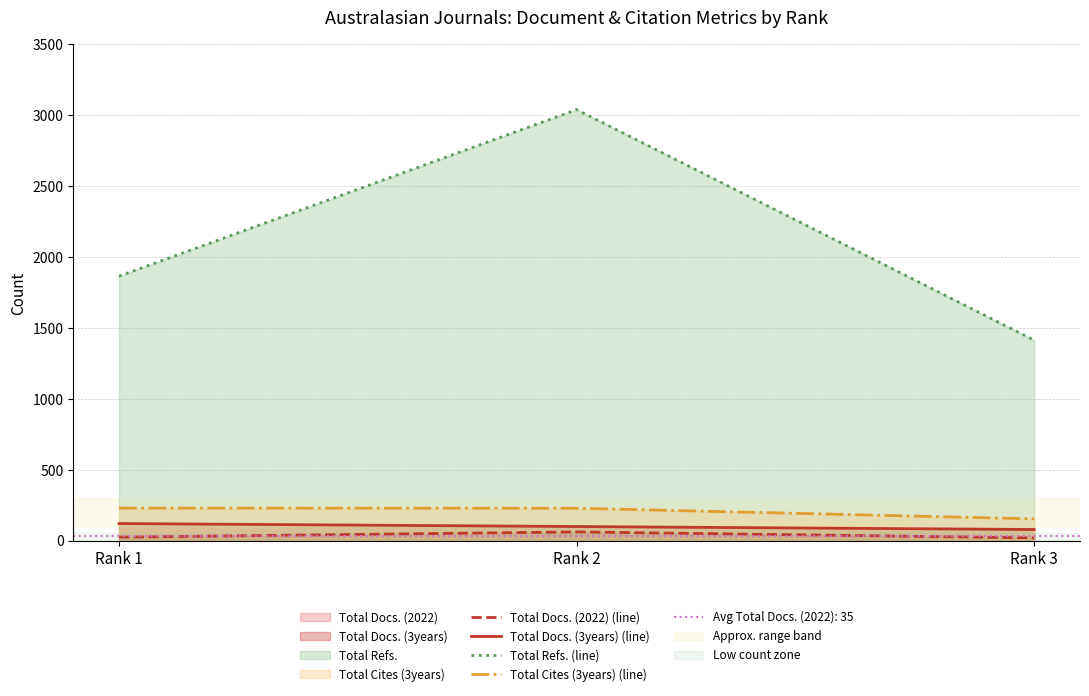

How many values in the Total Refs. (line) series exceed 1865?

1